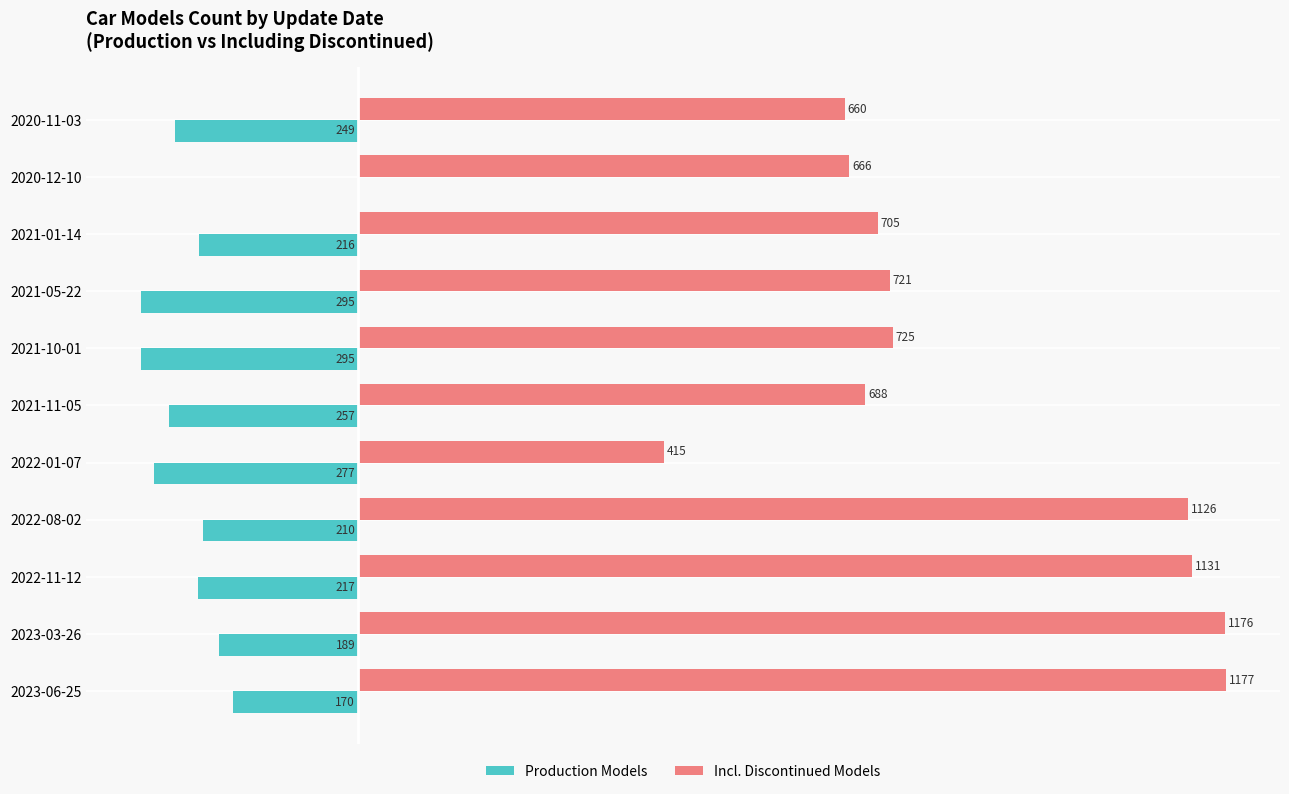

Which category has the highest value in the Production Models series?

2020-12-10